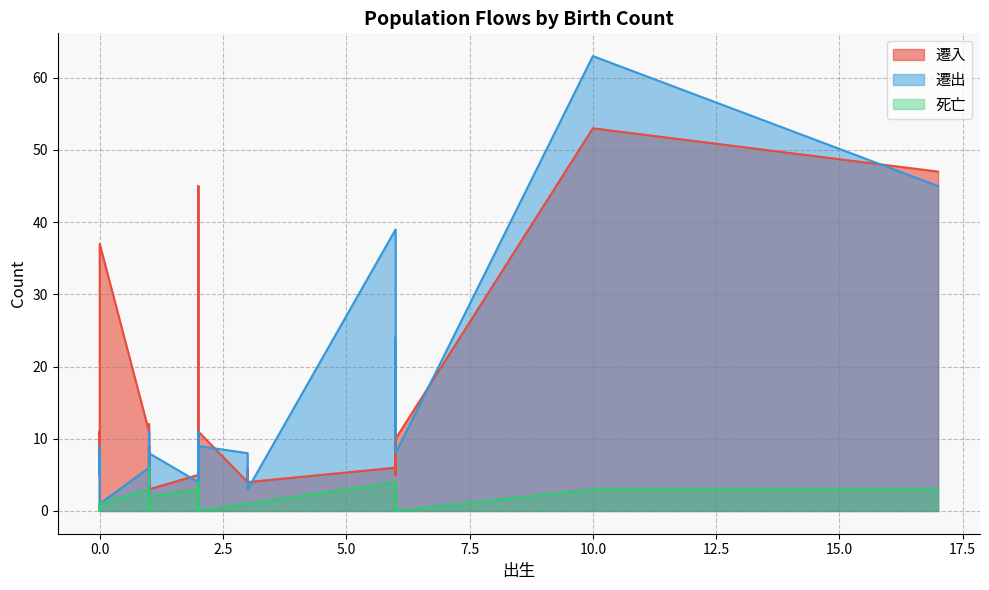

Which has a higher value, 1 or 1?

1